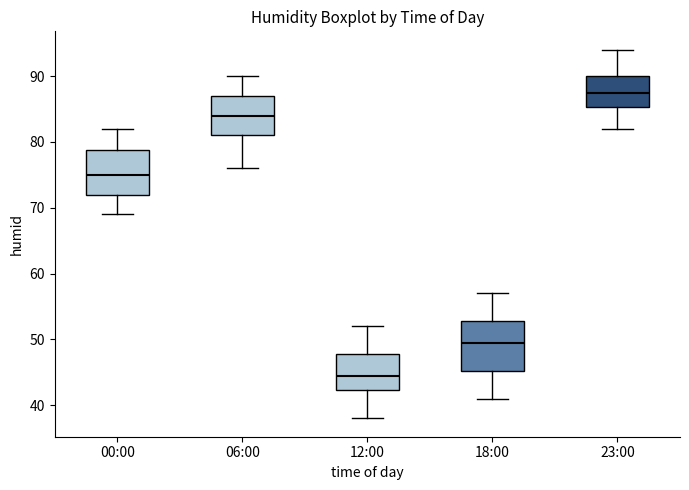

Where does the upper whisker of the box for 18:00 end on the y-axis? The values are not printed on the chart, so give them approximately, as read against the axis.

57